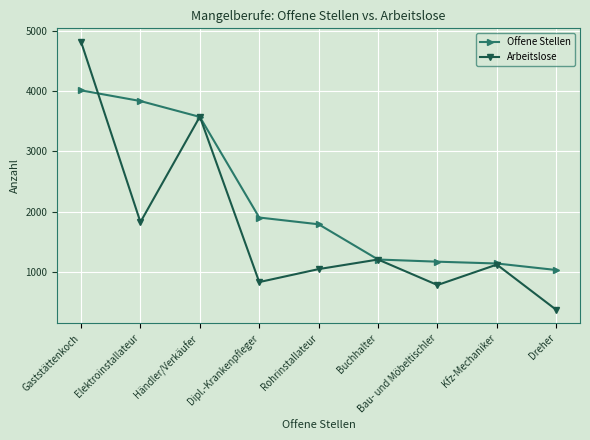

Which series has the widest spread of values?

Arbeitslose